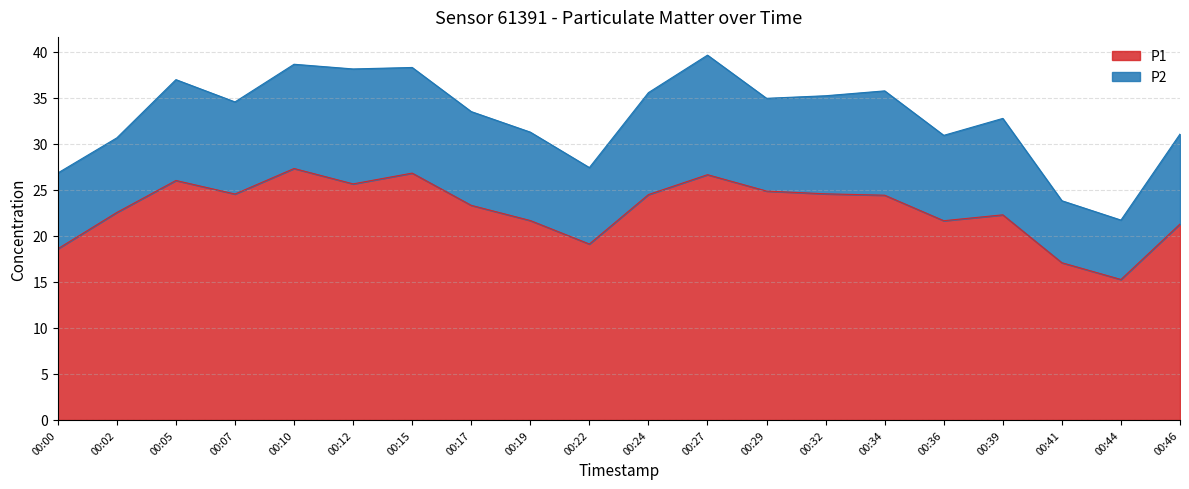

How many lines are shown in the chart?

2